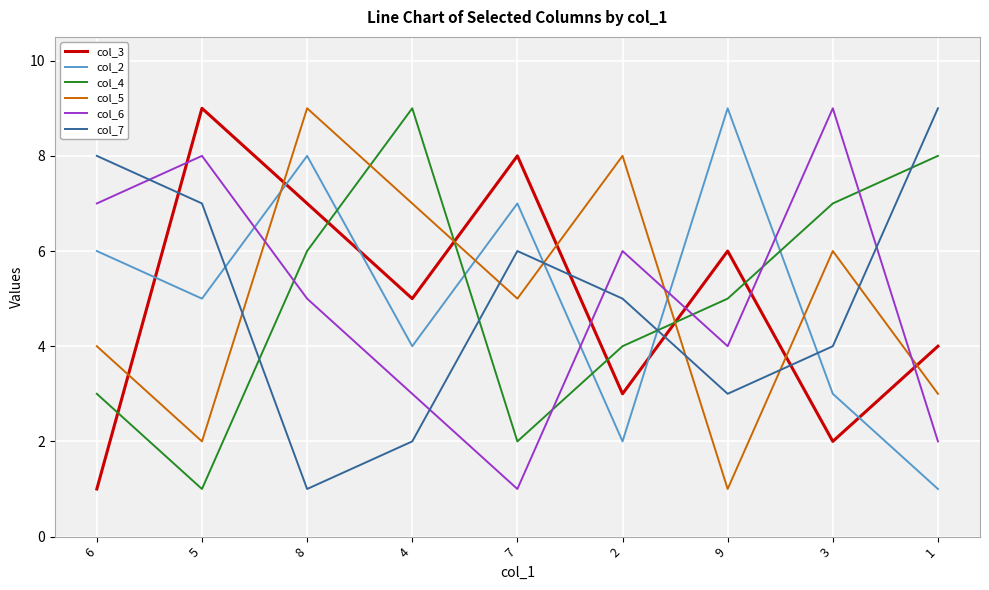

Does the chart display data point markers on the line(s)?

No